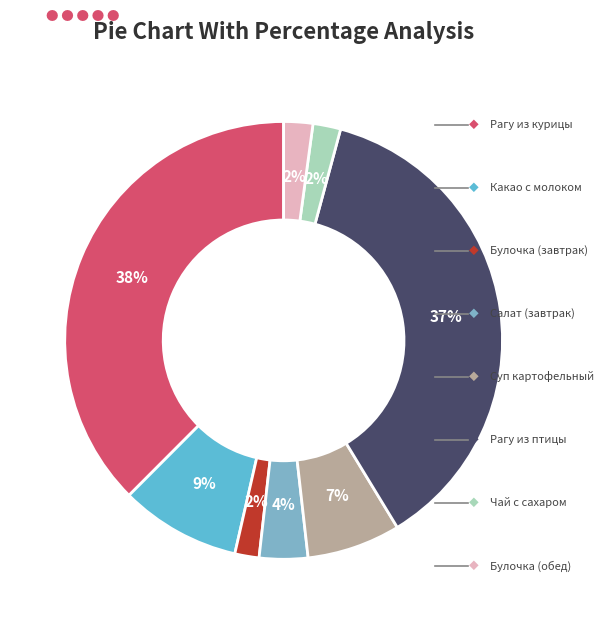

How many segments does this pie chart have?

8